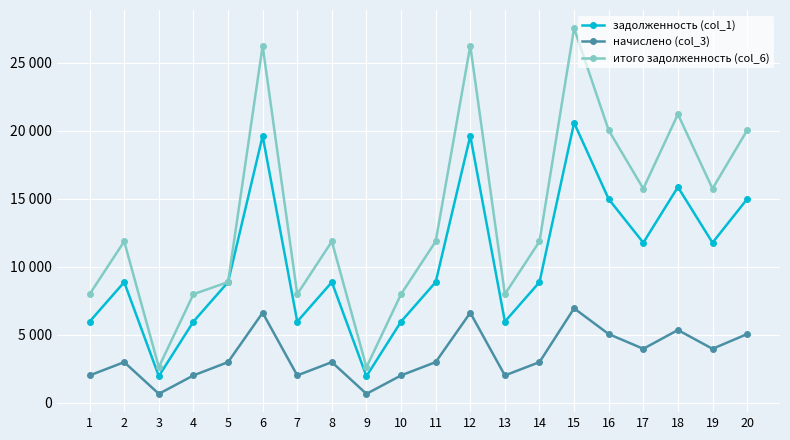

Is this an area chart (filled region under the line)?

No